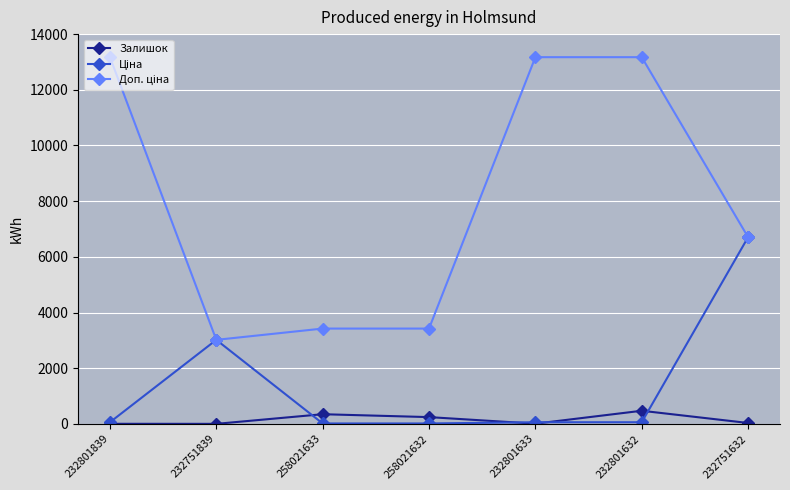

What is the value of the Залишок point at the 3rd from the left?

347.0